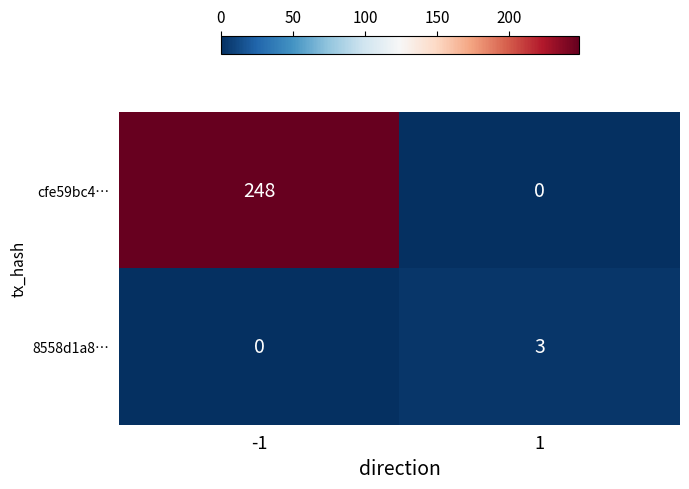

What is the sum of all 8558d1a8… values?

3